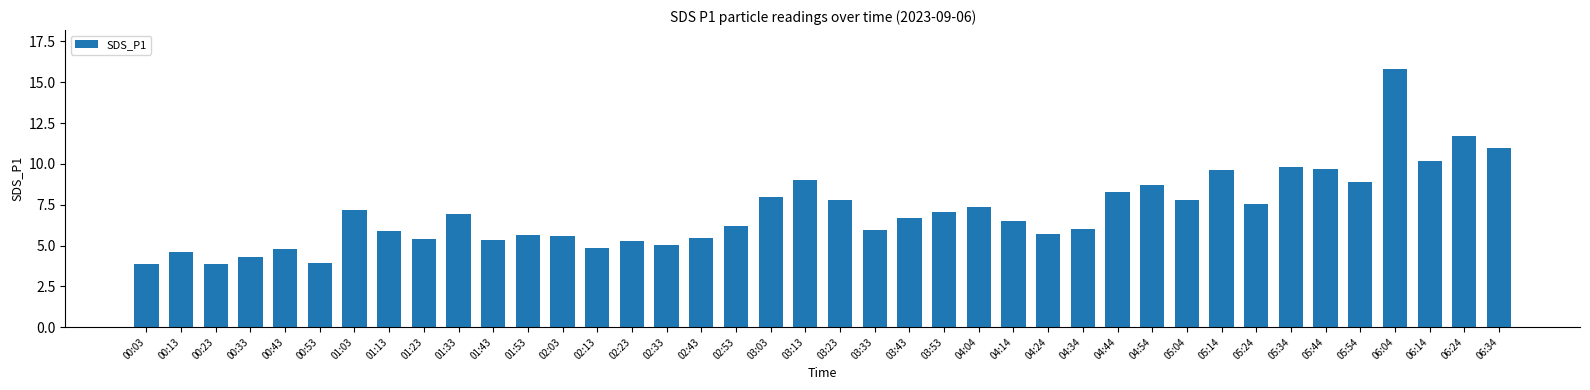

The chart shows a value of 3.9 at 00:53. True or false?

True